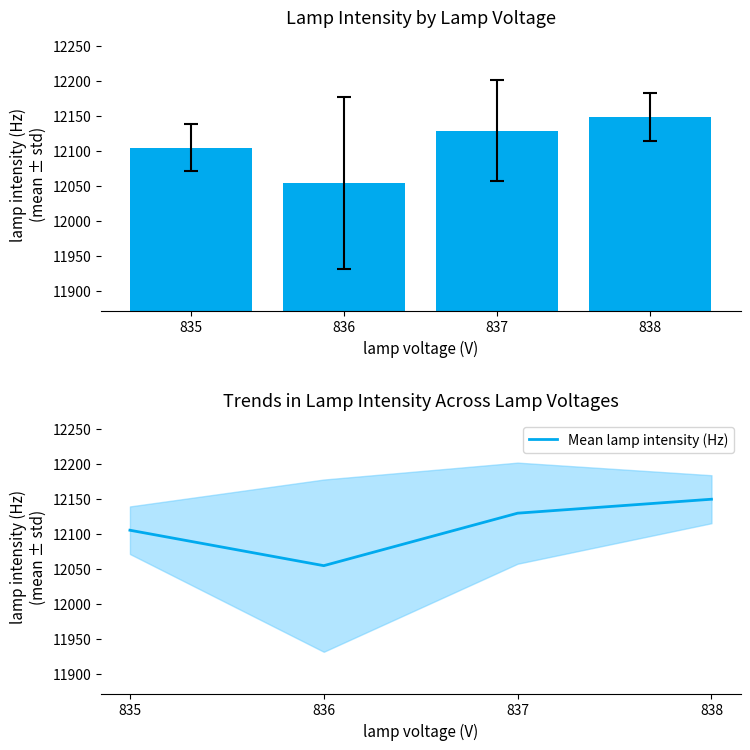

Count the number of values greater than 12129.

2